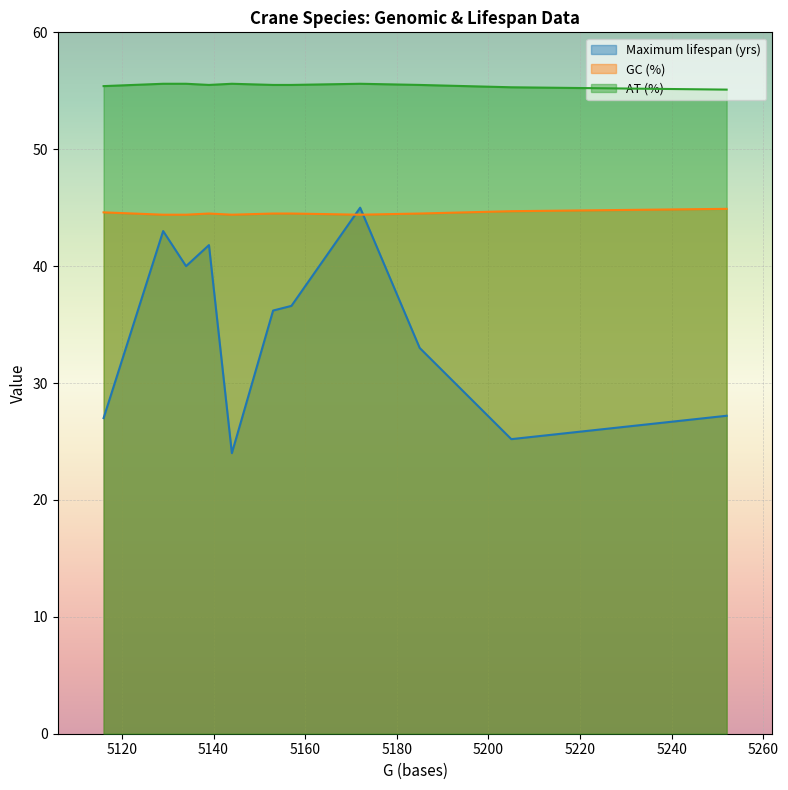

Which series has the largest total across all categories?

AT (%)